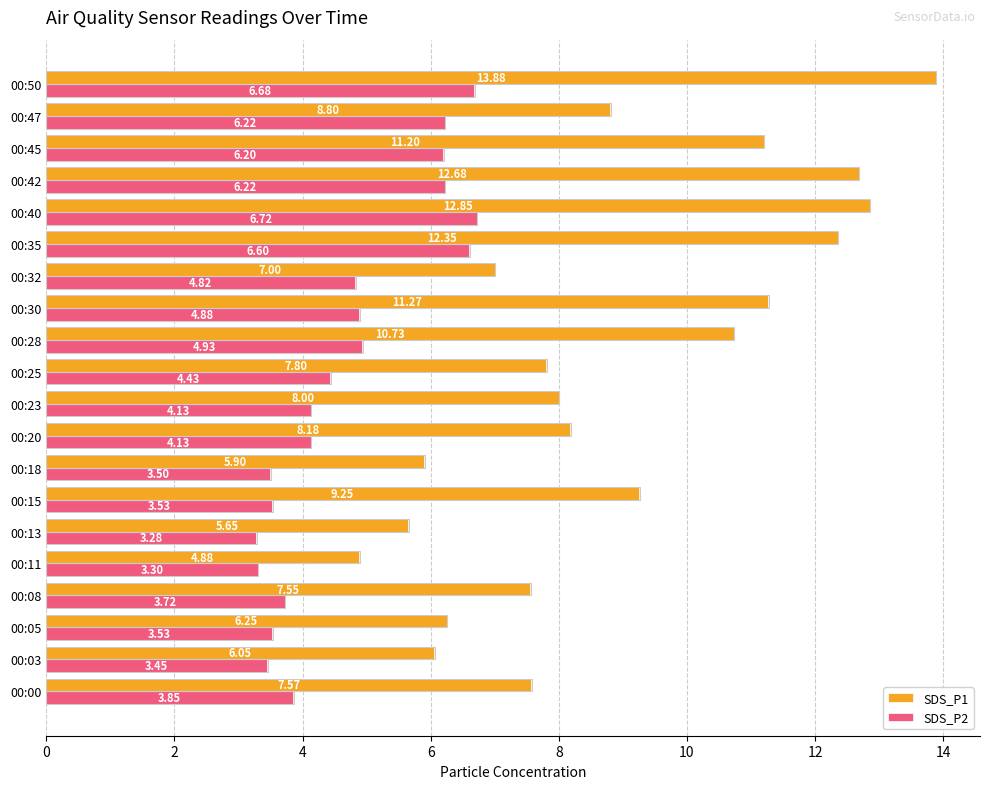

List the series in order of their overall mean, highest first.

SDS_P1, SDS_P2